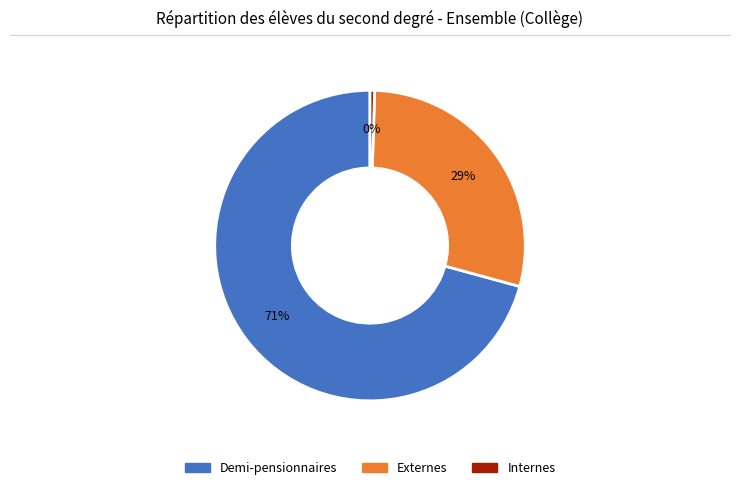

To the nearest percent, what is the average slice percentage?

33%